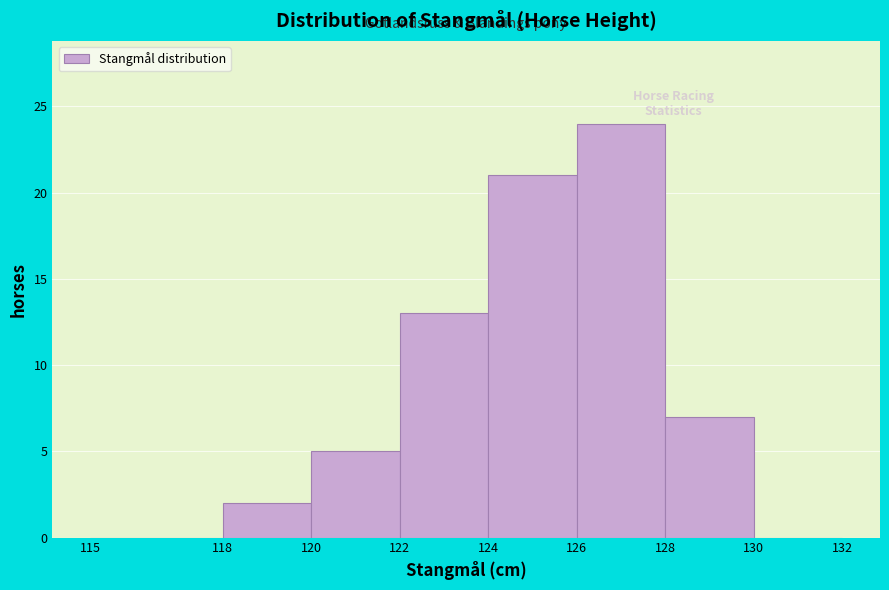

Which range on the x-axis has the tallest bar?

126 to 128